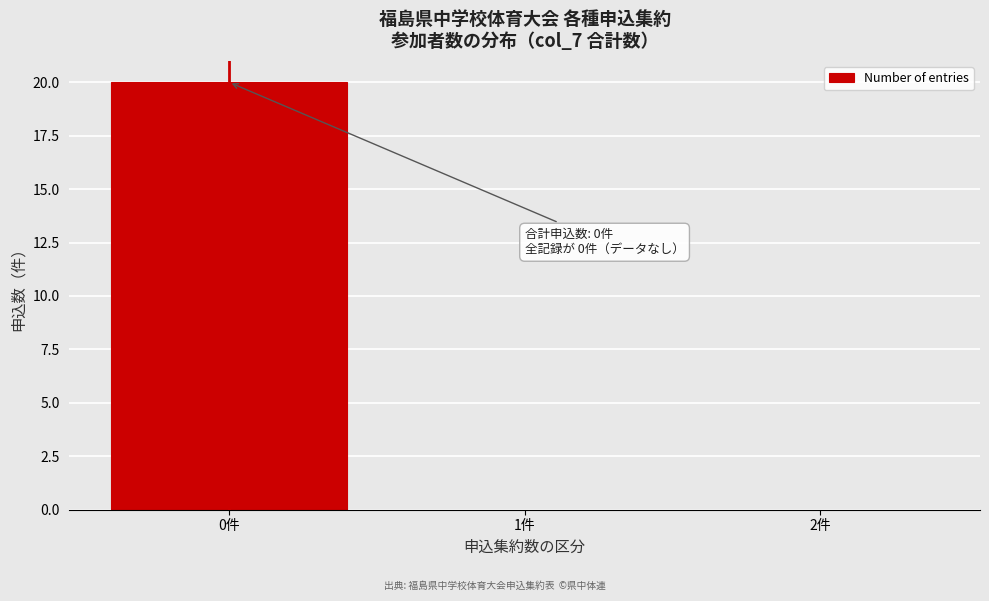

Which range on the x-axis has the tallest bar?

-0.5 to 0.5